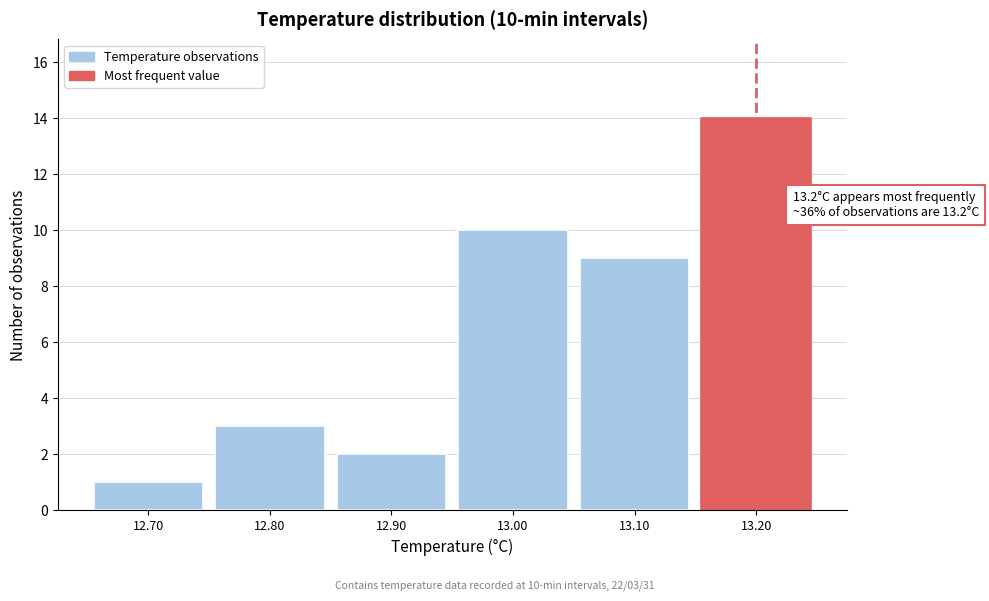

Which range on the x-axis has the tallest bar?

13.15 to 13.25